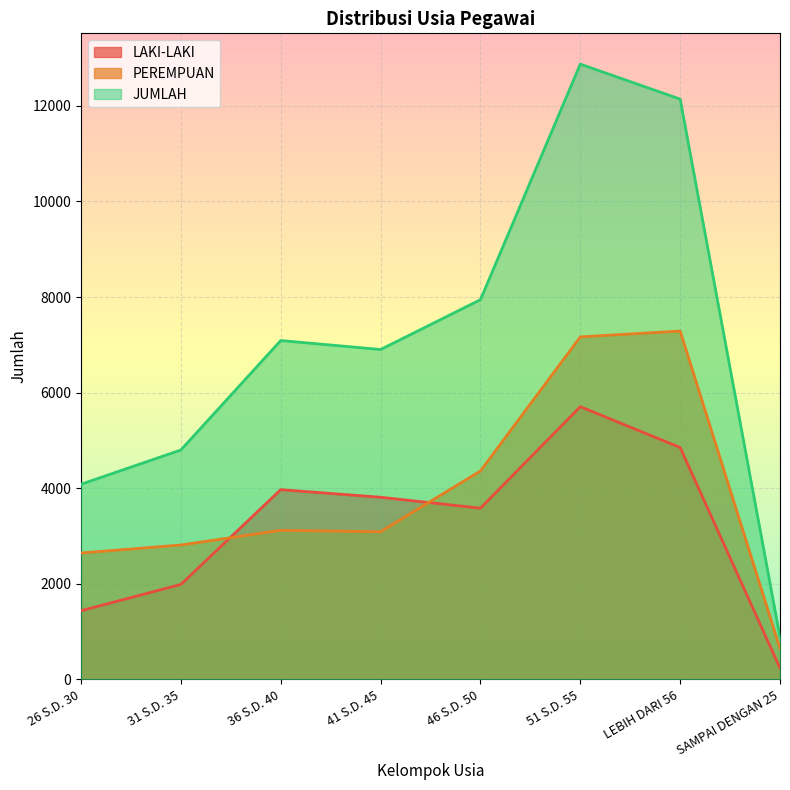

What is the value of the JUMLAH point at the 2nd from the left?

4801